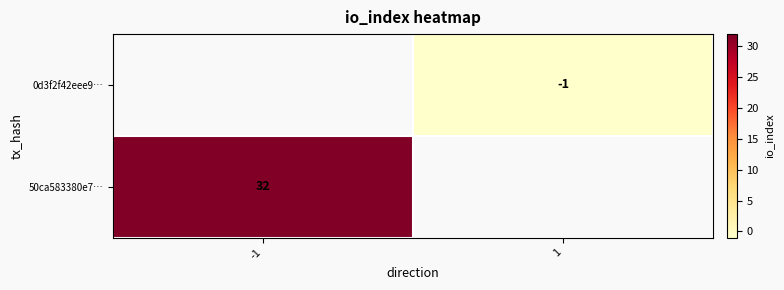

The value of 50ca583380e7… at -1 is 54. True or false?

False